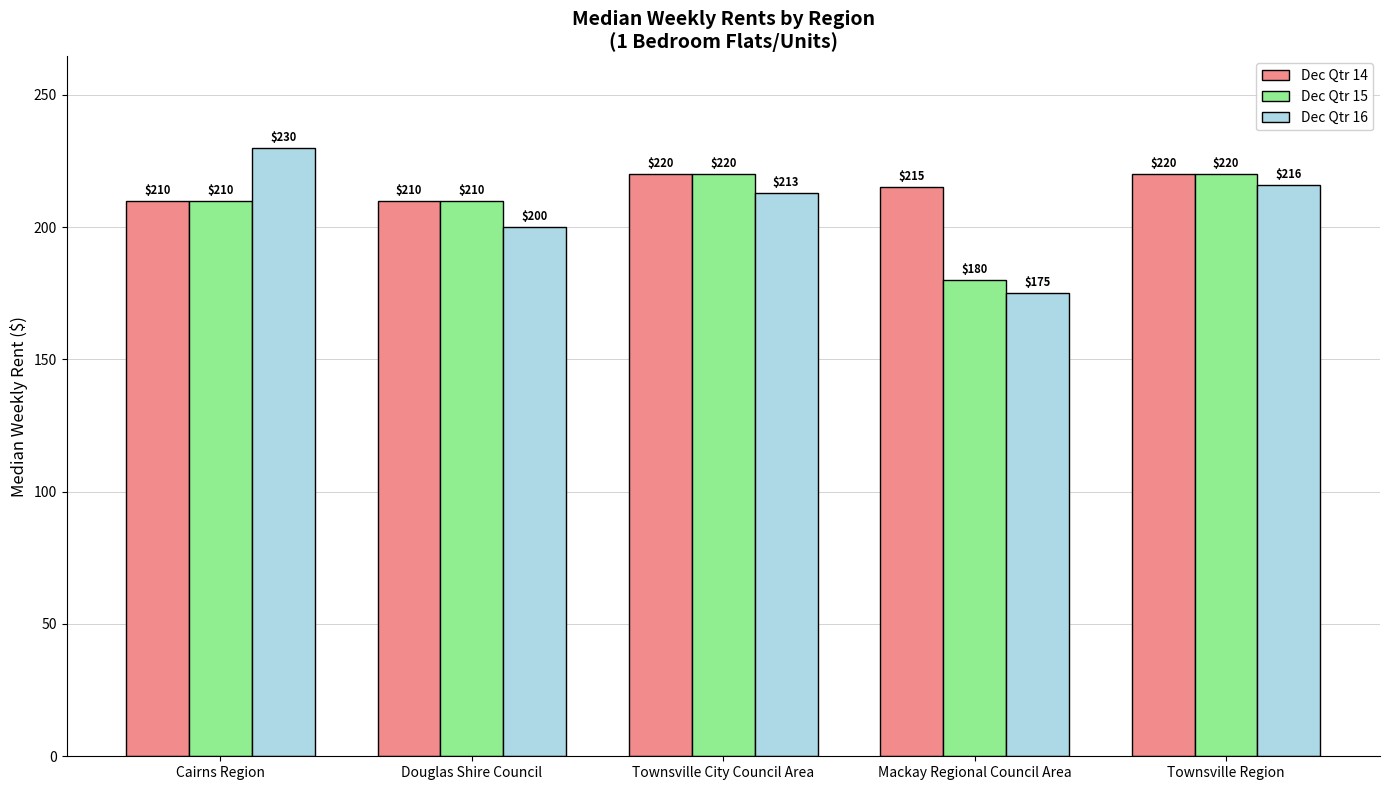

What is the minimum value shown in the chart?

175